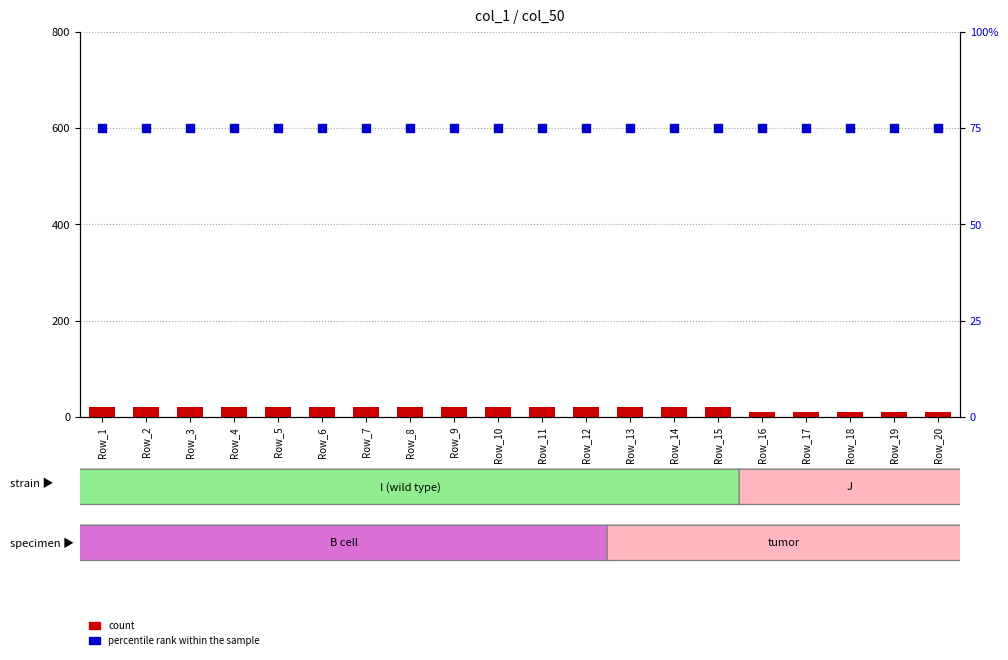

Is the value of count at Row_13 greater than the value of percentile rank within the sample at Row_2?

No